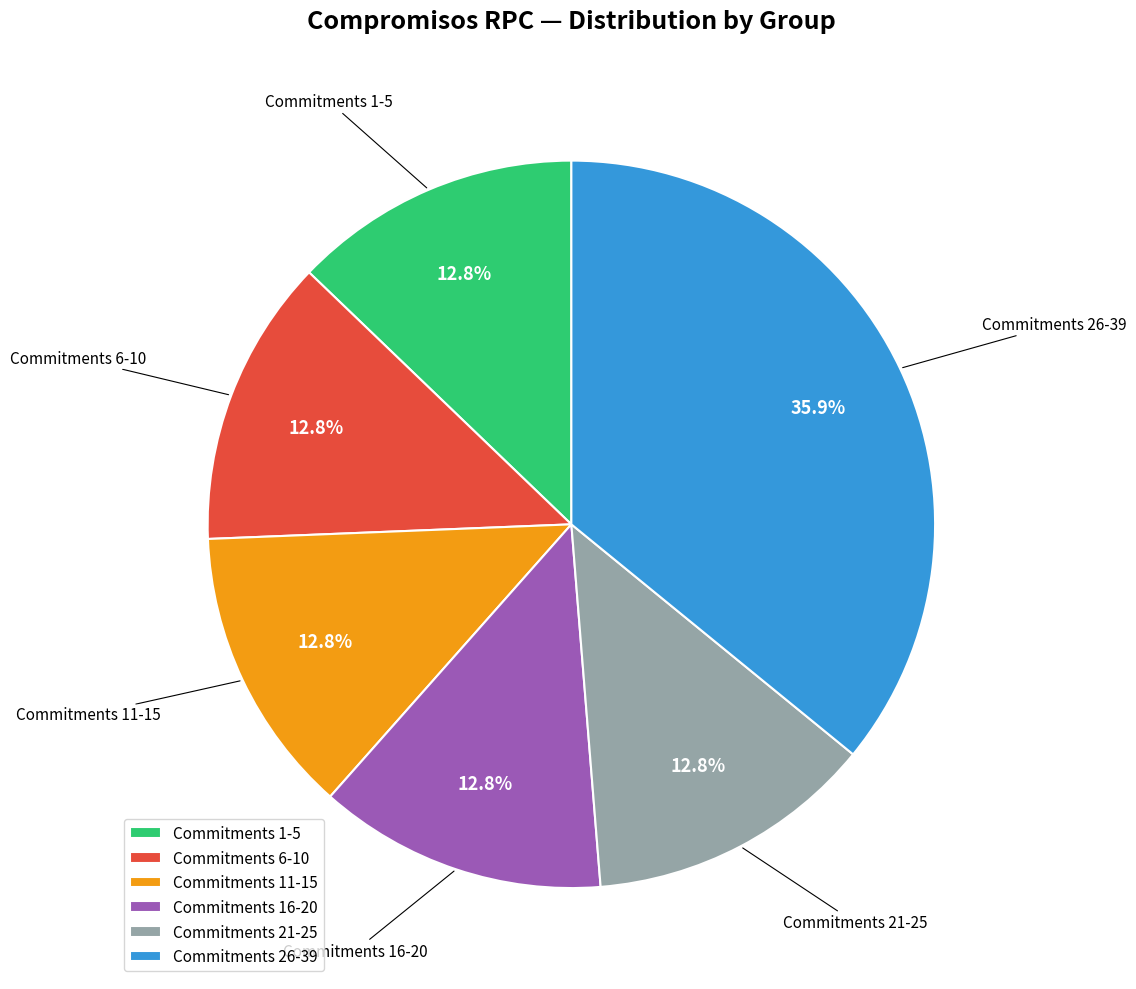

Is Commitments 21-25 the majority of the pie?

No